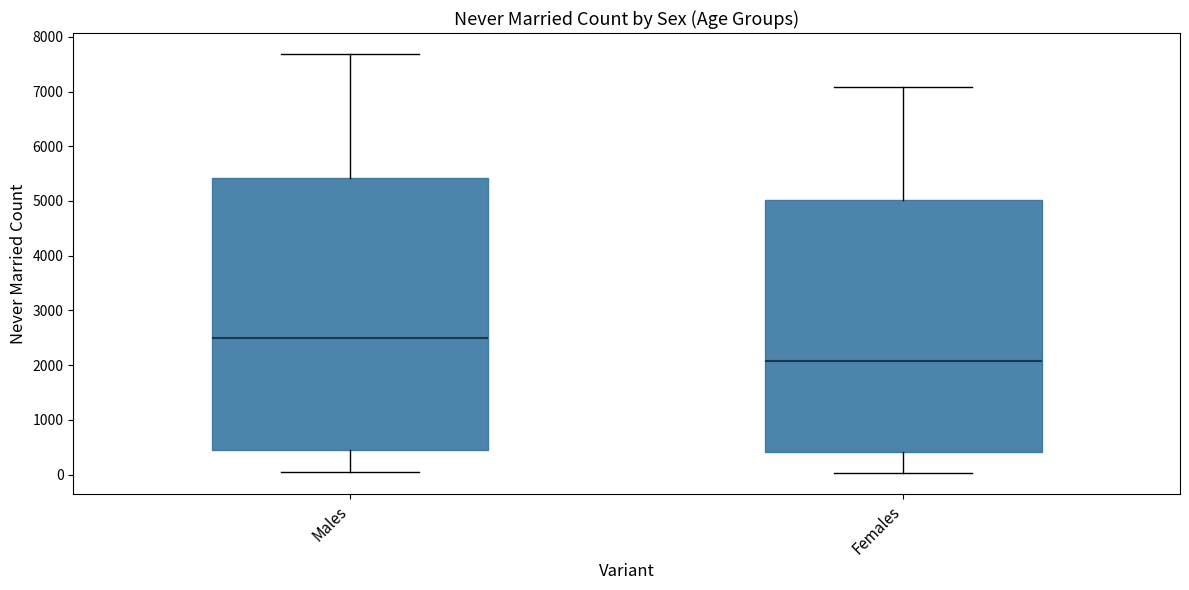

Reading left to right, read every box against the y-axis: the position of its median line, the range the box covers, and the ends of its whiskers. The values are not printed on the chart, so give them approximately, as read against the axis.

Males: median 2500, box 500 to 5400, whiskers 0 to 7700
Females: median 2100, box 400 to 5000, whiskers 0 to 7100